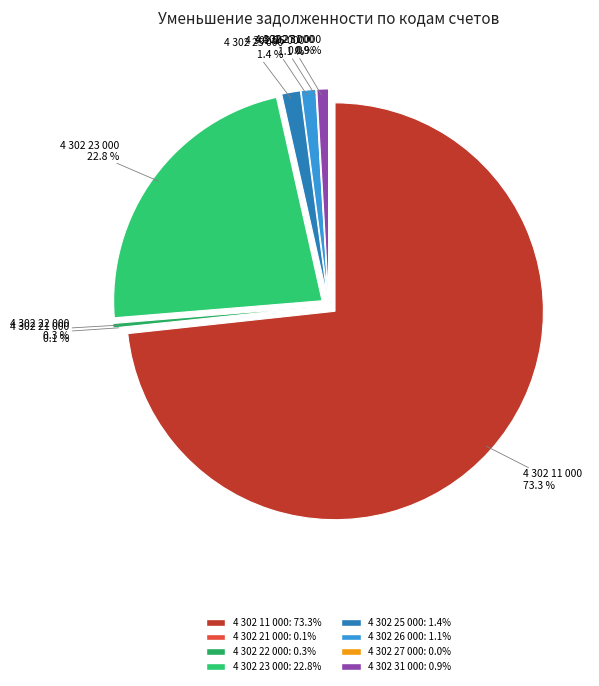

Which category has the smallest portion of the pie?

4 302 27 000